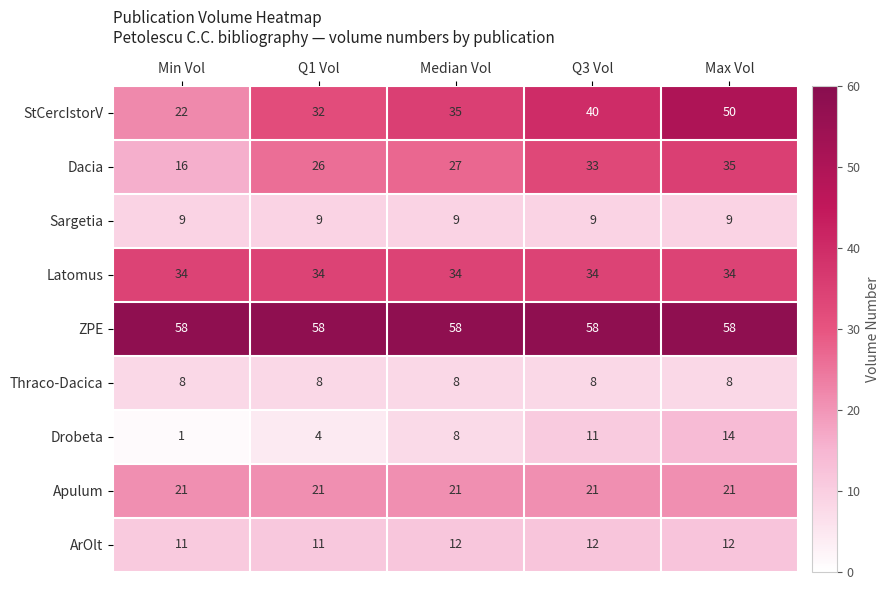

The value of Drobeta at Q1 Vol is 6. True or false?

False